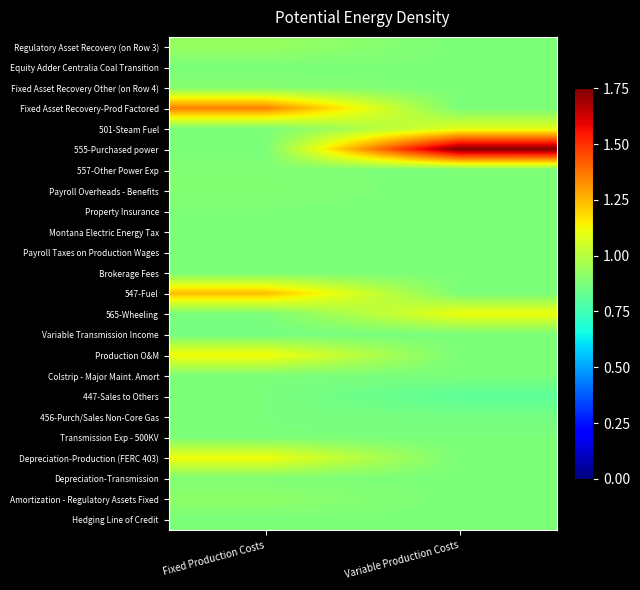

Between Fixed Production Costs and Variable Production Costs, which series saw the biggest shift?

555-Purchased power